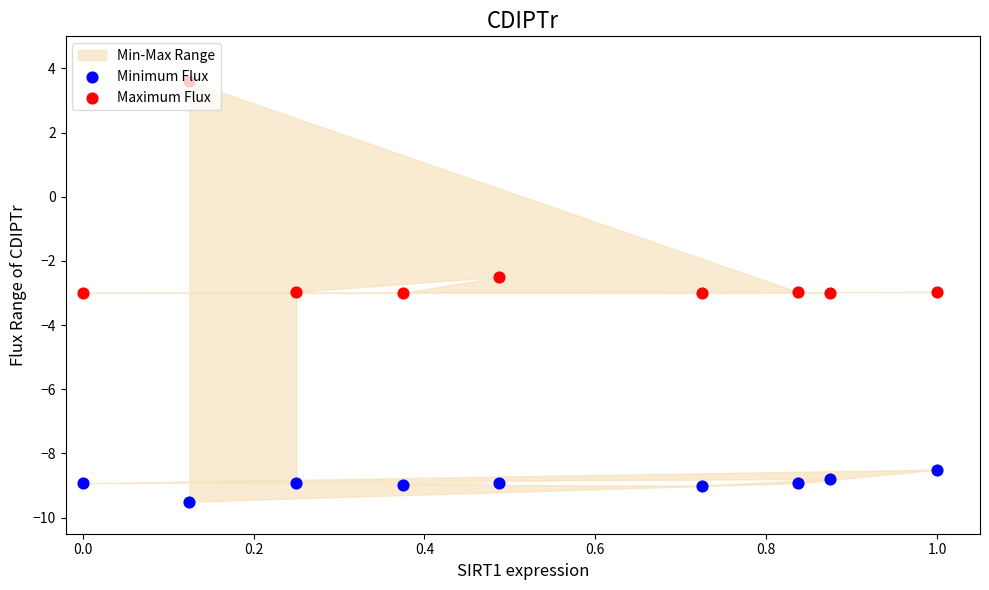

Which series has the largest total across all categories?

Maximum Flux